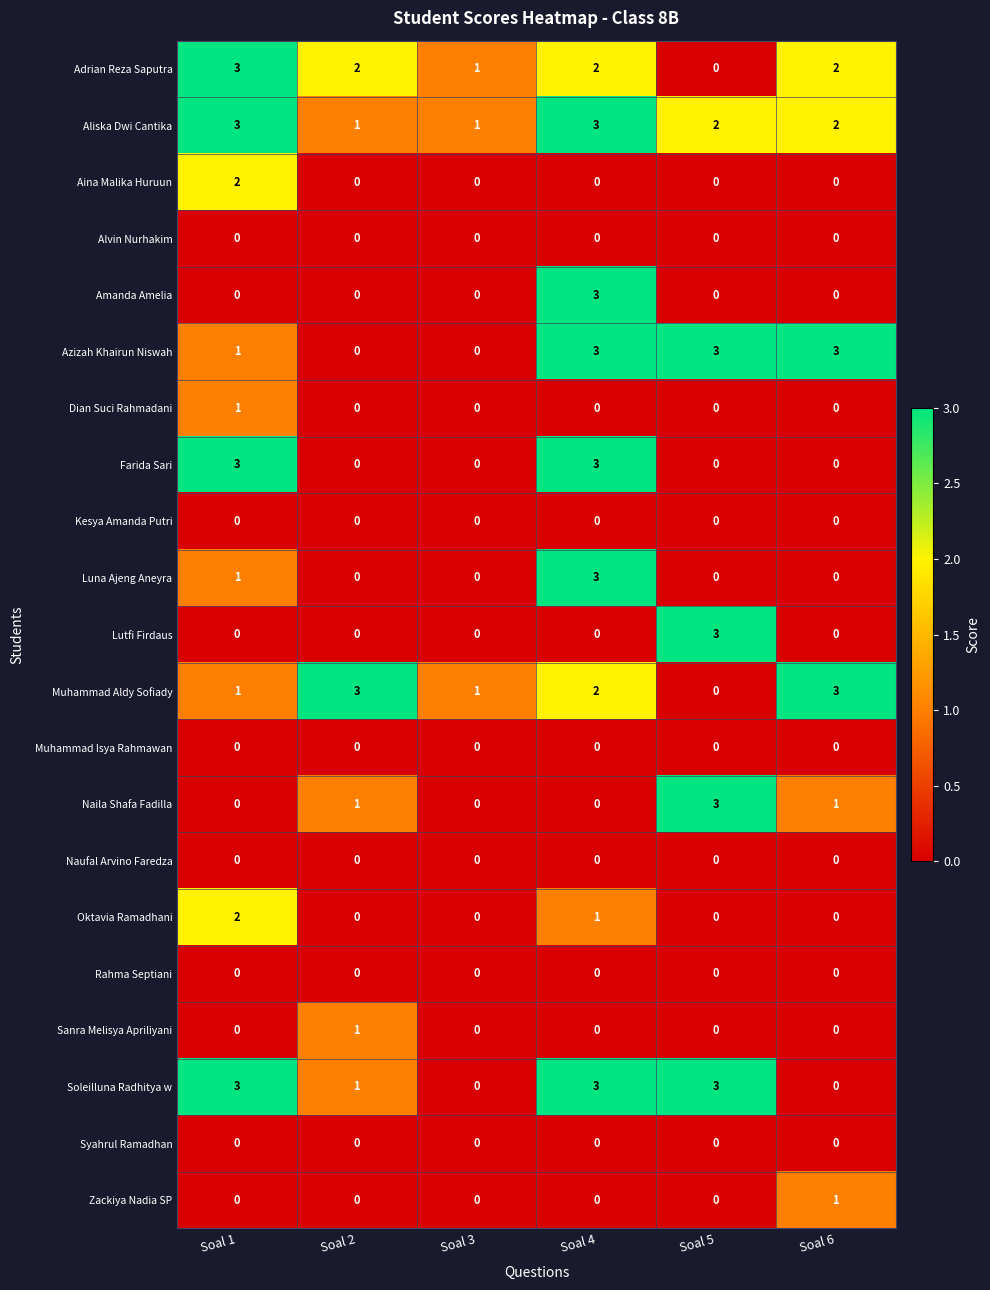

What is the total value across all series at Soal 2?

9